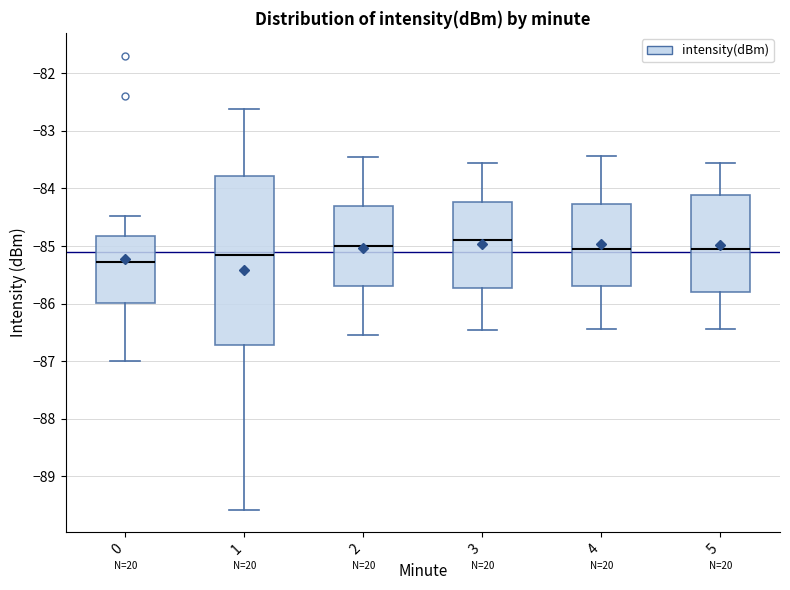

Reading left to right, read every box against the y-axis: the position of its median line, the range the box covers, and the ends of its whiskers. The values are not printed on the chart, so give them approximately, as read against the axis.

0: median -85.3, box -86.0 to -84.8, whiskers -87.0 to -84.5
1: median -85.2, box -86.7 to -83.8, whiskers -89.6 to -82.6
2: median -85.0, box -85.7 to -84.3, whiskers -86.5 to -83.4
3: median -84.9, box -85.7 to -84.2, whiskers -86.4 to -83.6
4: median -85.0, box -85.7 to -84.3, whiskers -86.4 to -83.4
5: median -85.0, box -85.8 to -84.1, whiskers -86.4 to -83.5